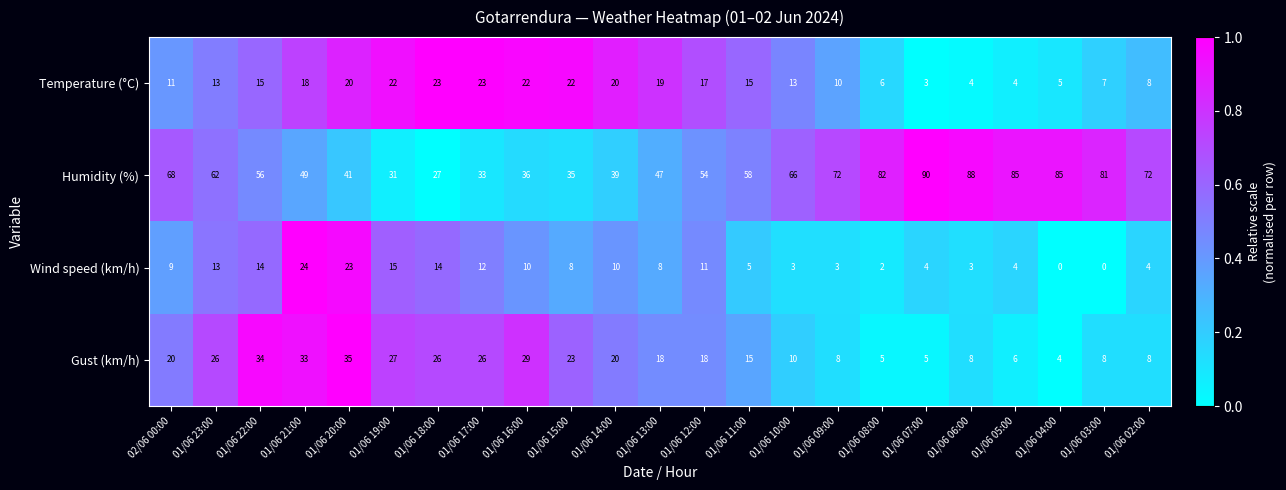

Rank the series by their maximum value, from highest to lowest.

Humidity (%), Gust (km/h), Wind speed (km/h), Temperature (°C)